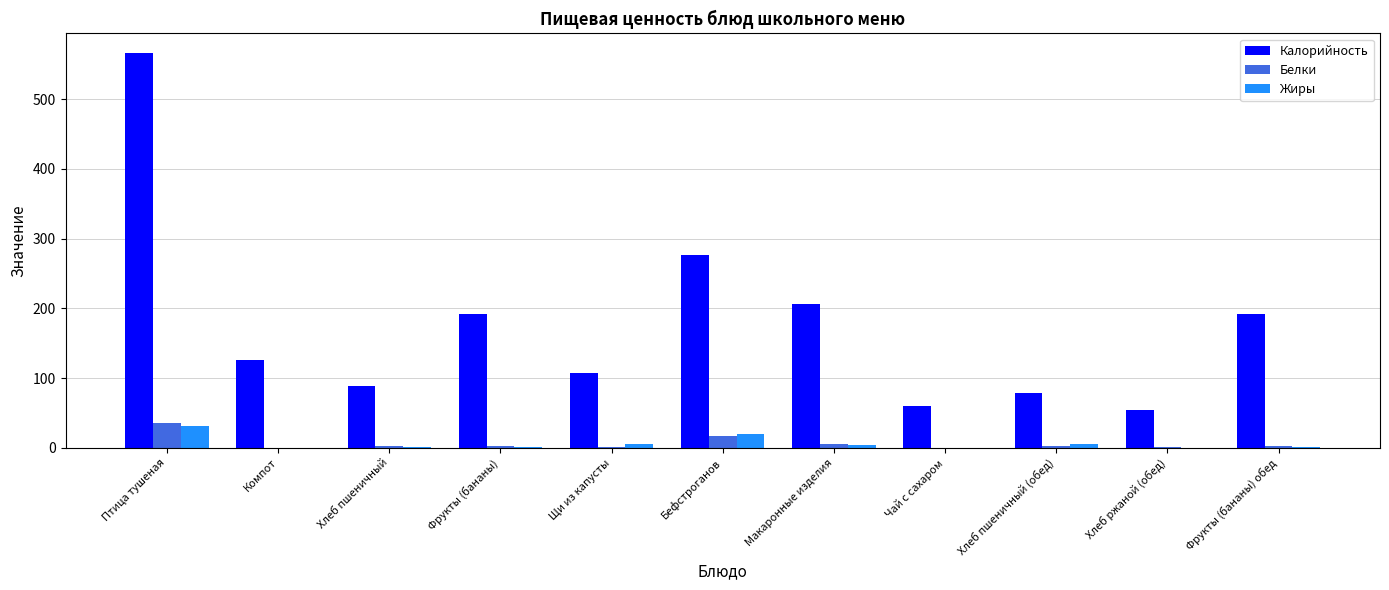

Between Птица тушеная and Бефстроганов, which series saw the biggest shift?

Калорийность